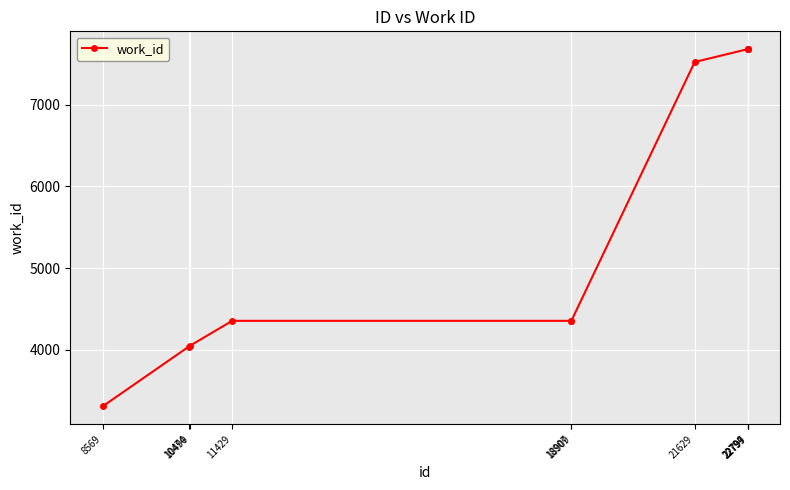

True or false: the data shows 5051 at 22799.

False